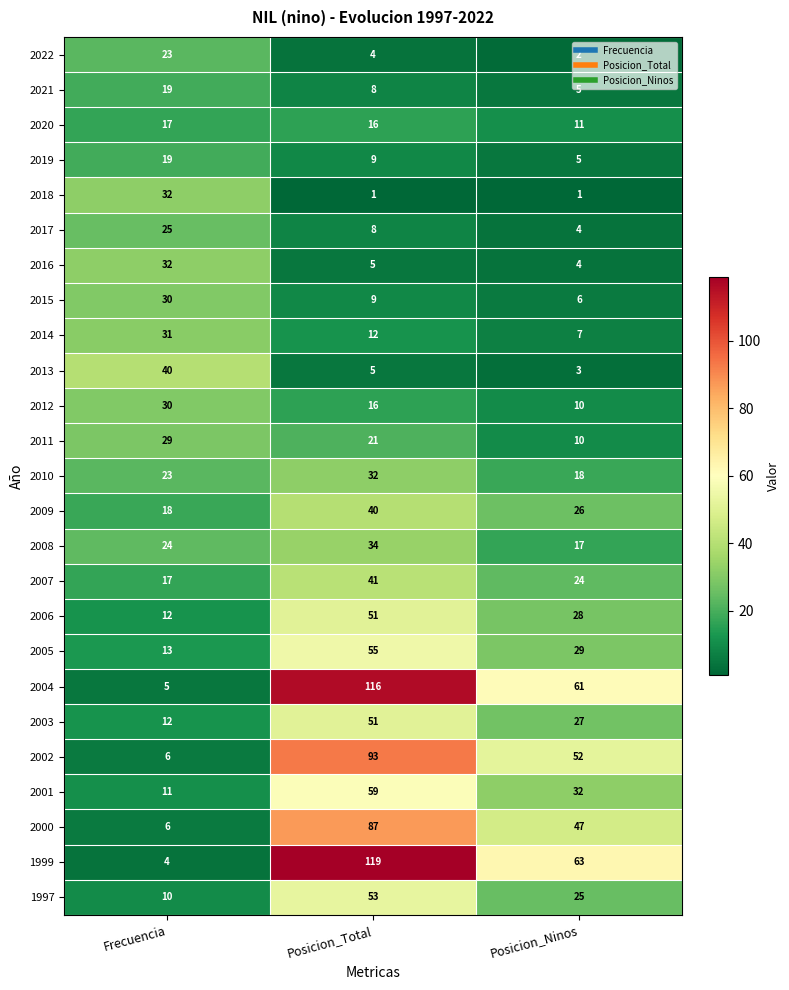

What is the average value of the 1997 series?

29